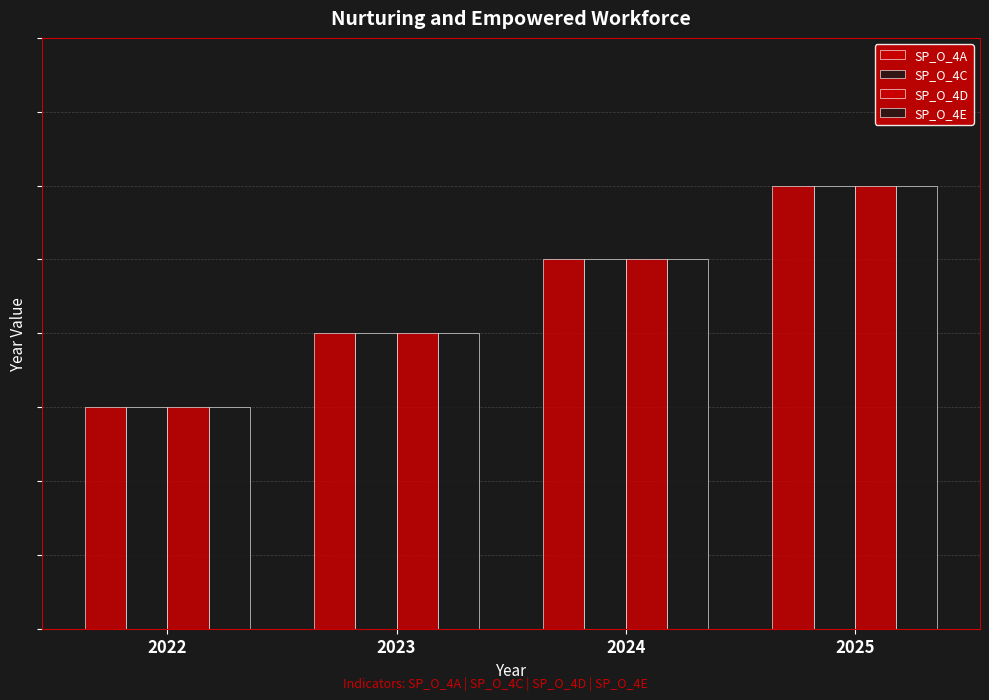

Does the chart contain any negative values?

No